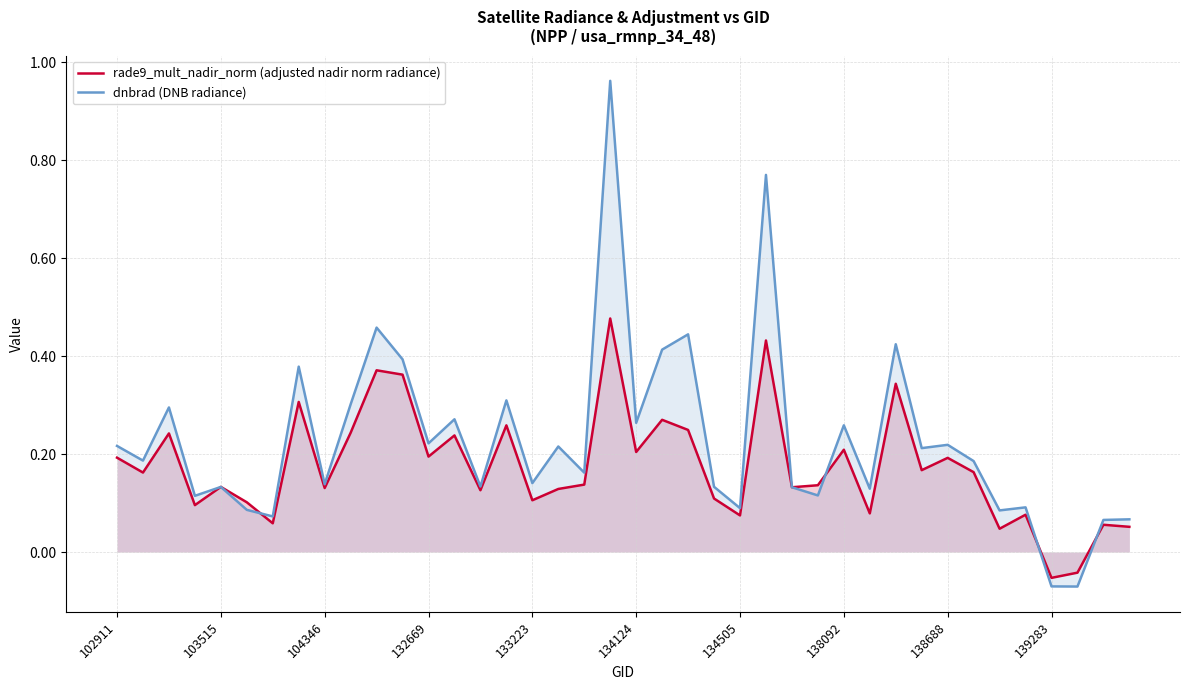

Where does the dnbrad (DNB radiance) series first go above 0?

102911